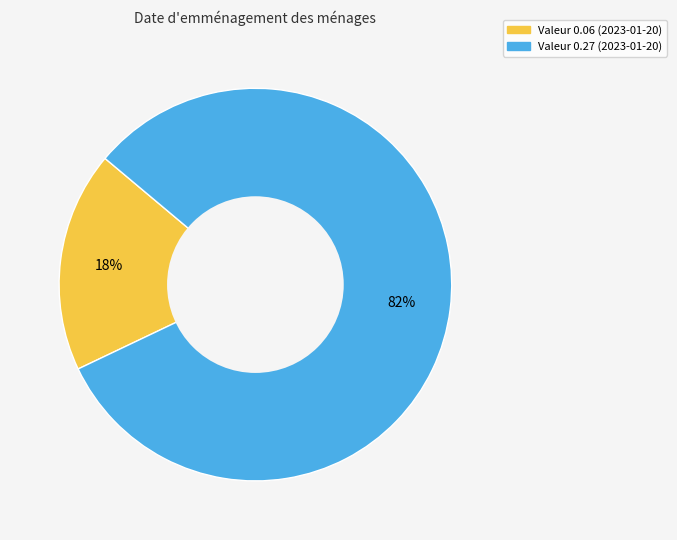

Is there a majority slice in this chart?

Yes